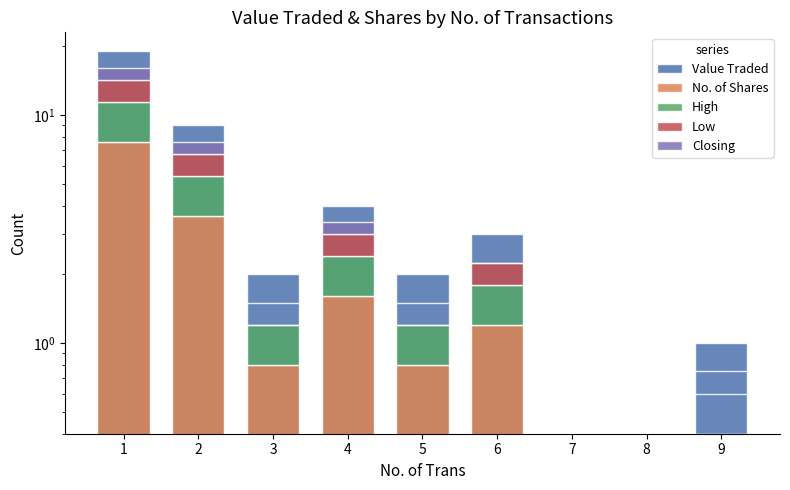

How many bars are there in total?

45